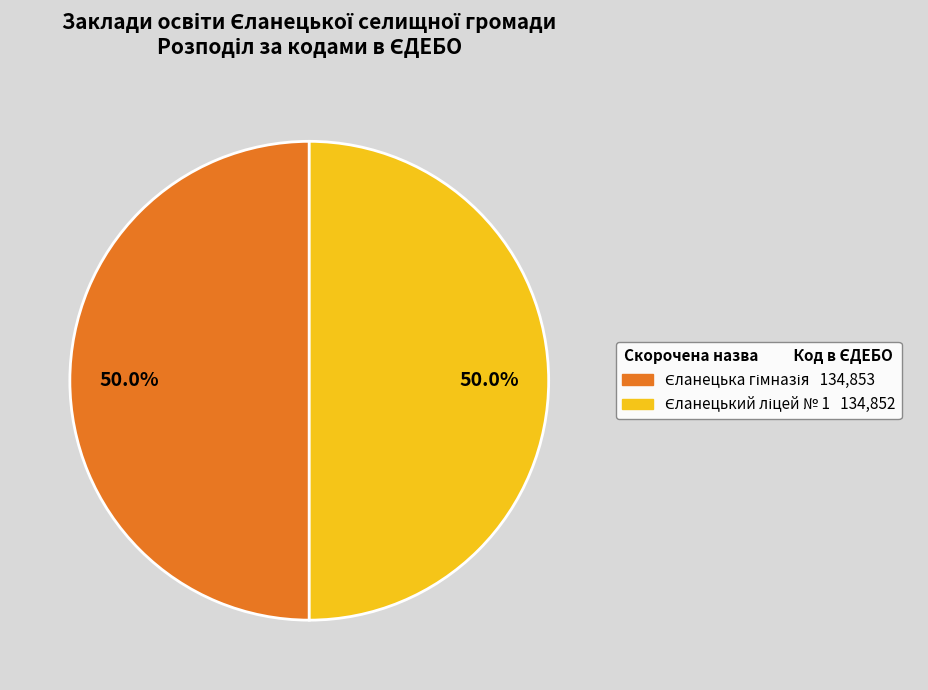

What percentage is the Єланецький ліцей № 1 slice, to the nearest percent?

50%